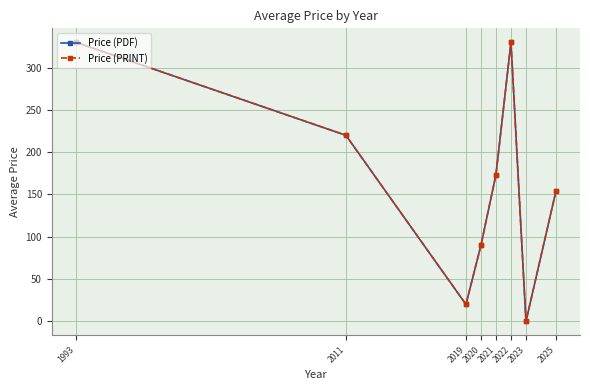

True or false: Price (PRINT) has a value of 20.0 at 2019.

True